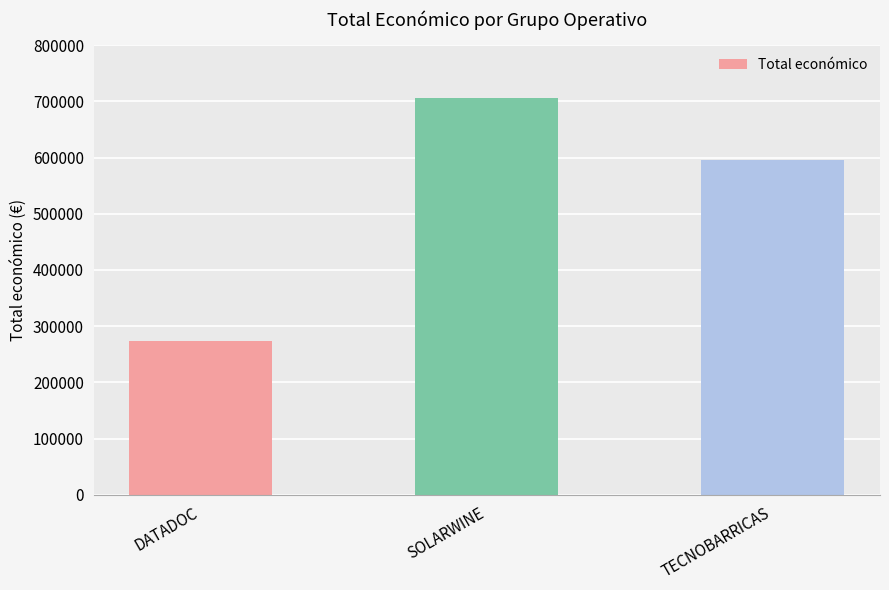

Rank the categories by value from highest to lowest.

SOLARWINE, TECNOBARRICAS, DATADOC